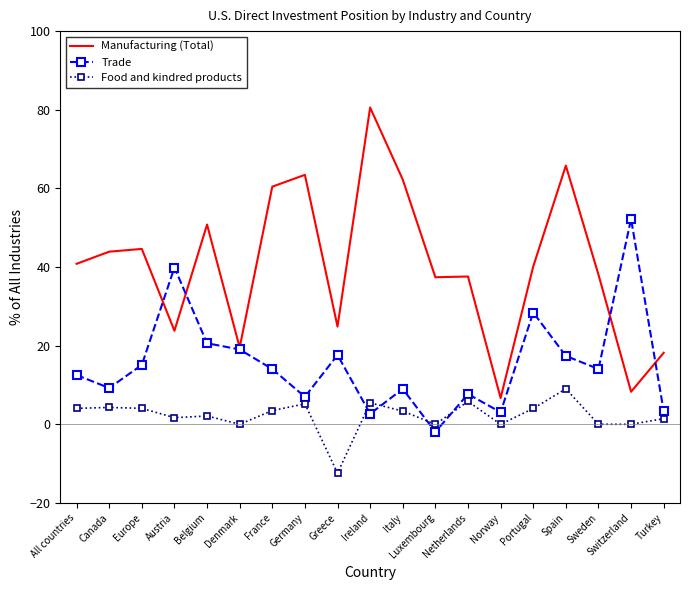

Rank the series at Portugal from lowest to highest value.

Food and kindred products, Trade, Manufacturing (Total)